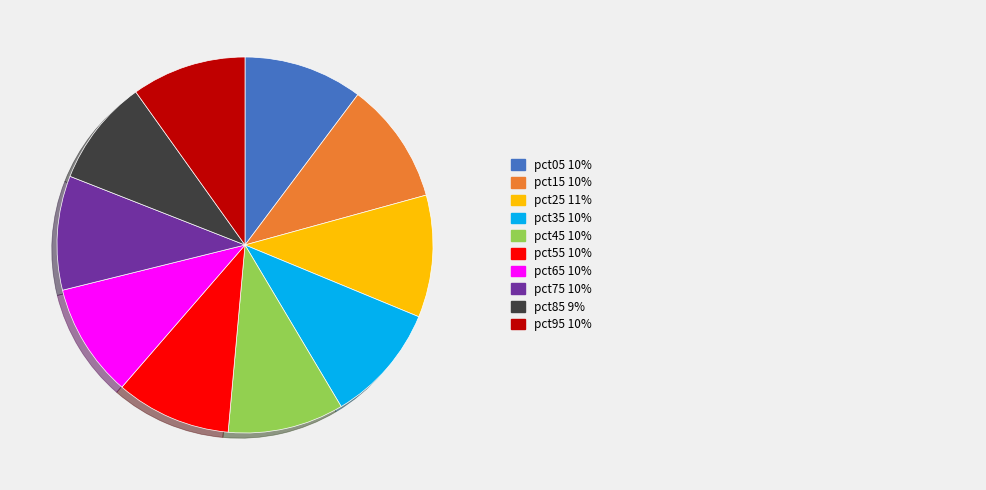

Is there any slice that represents more than half of the pie?

No